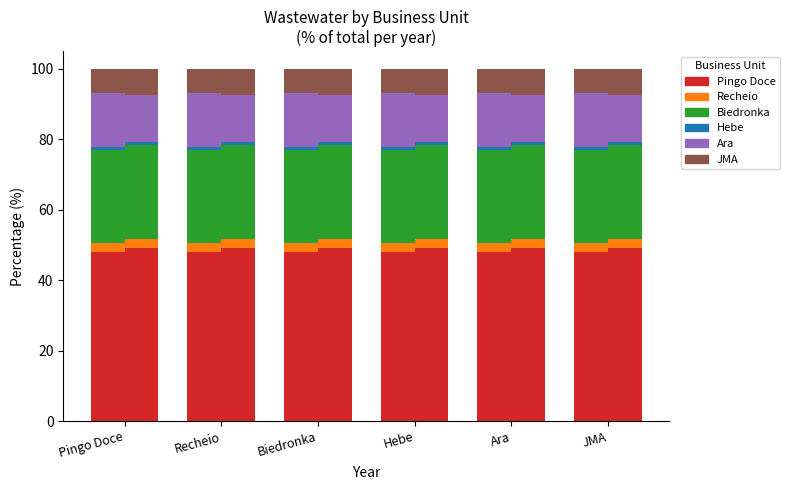

What position from the left is Recheio?

2